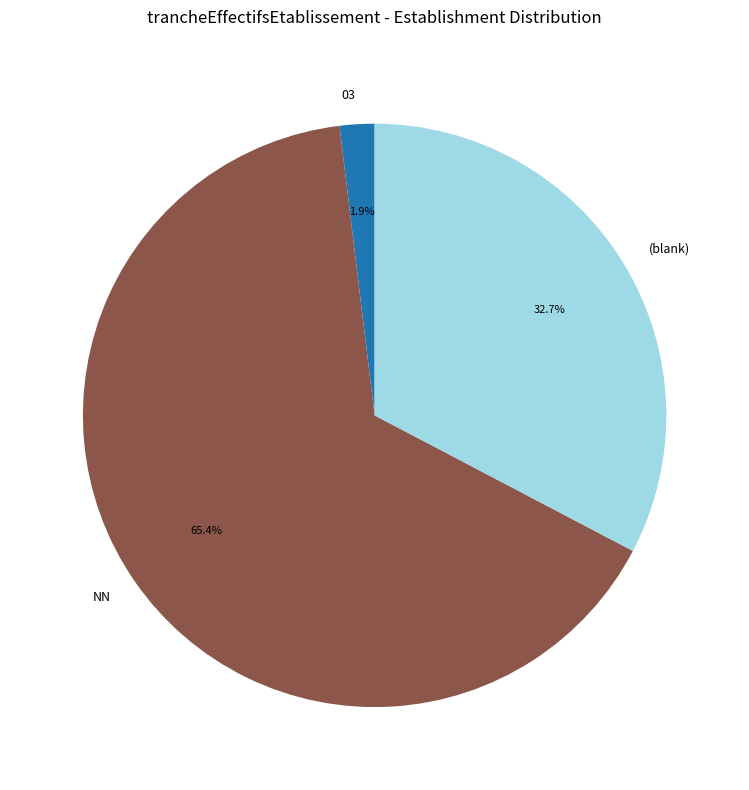

What is the ratio of the value at NN to the value at (blank)?

2.0